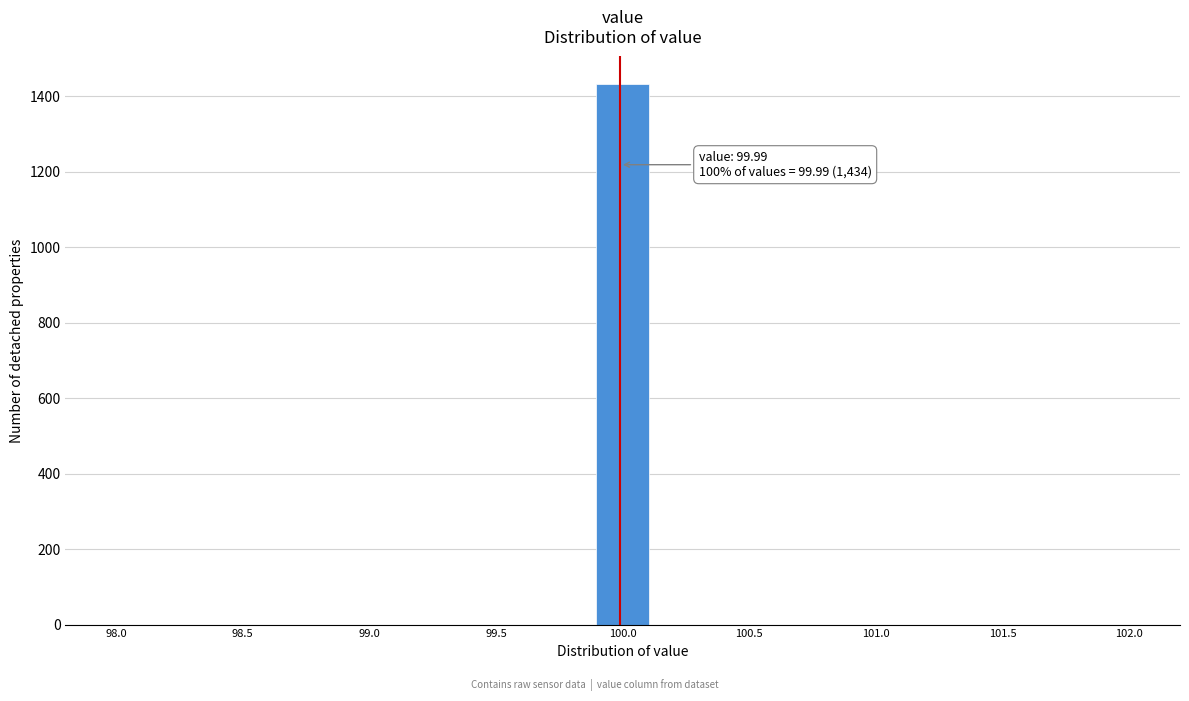

Which range on the x-axis has the tallest bar?

99.90 to 100.10